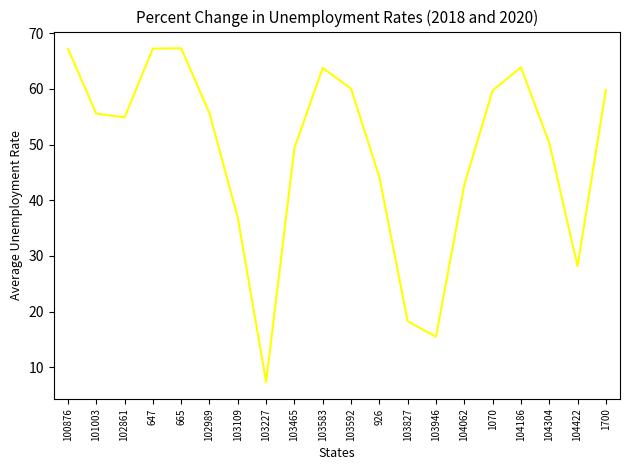

How many lines are shown in the chart?

1